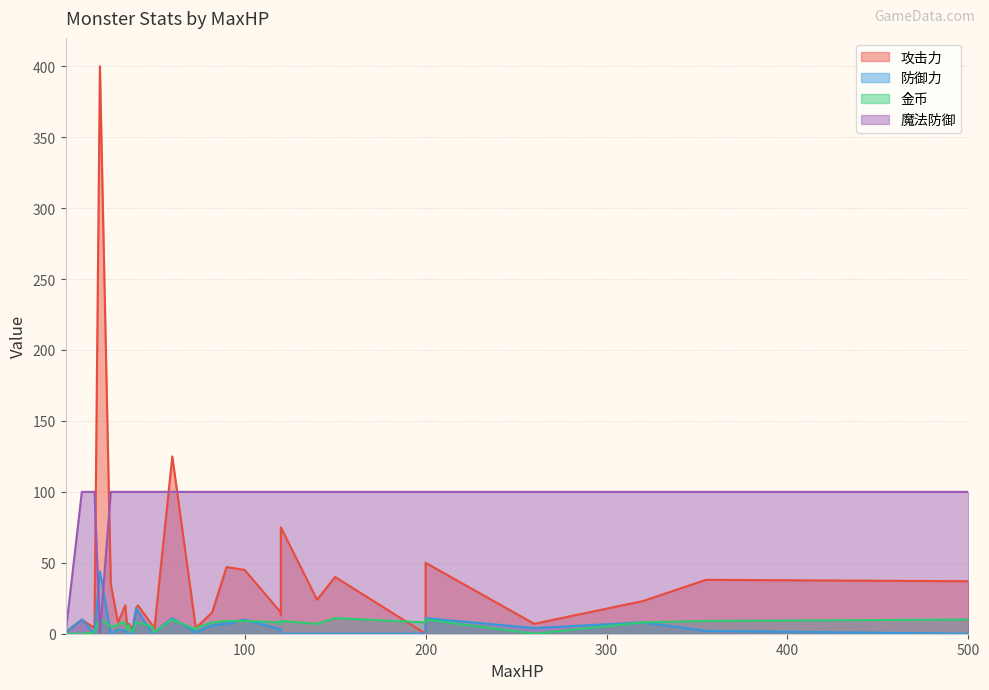

What is the total value across all series at 60?

246